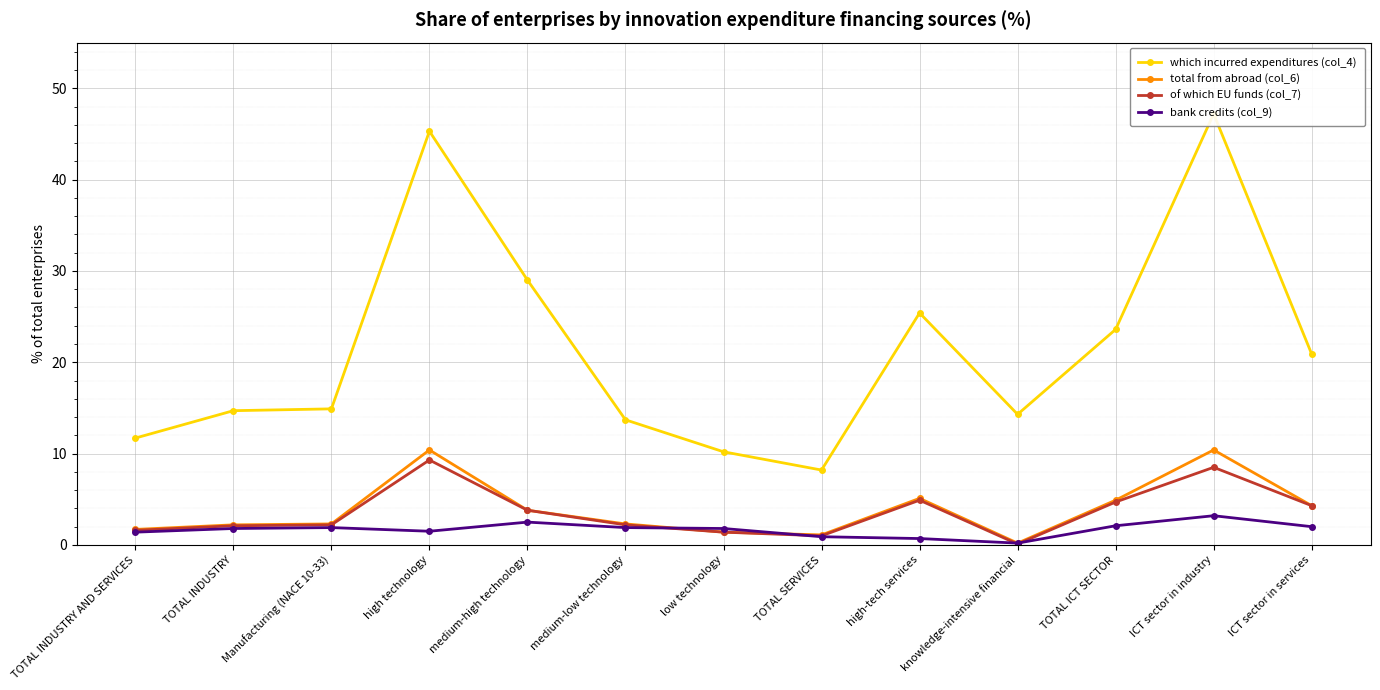

Does the chart display data point markers on the line(s)?

Yes